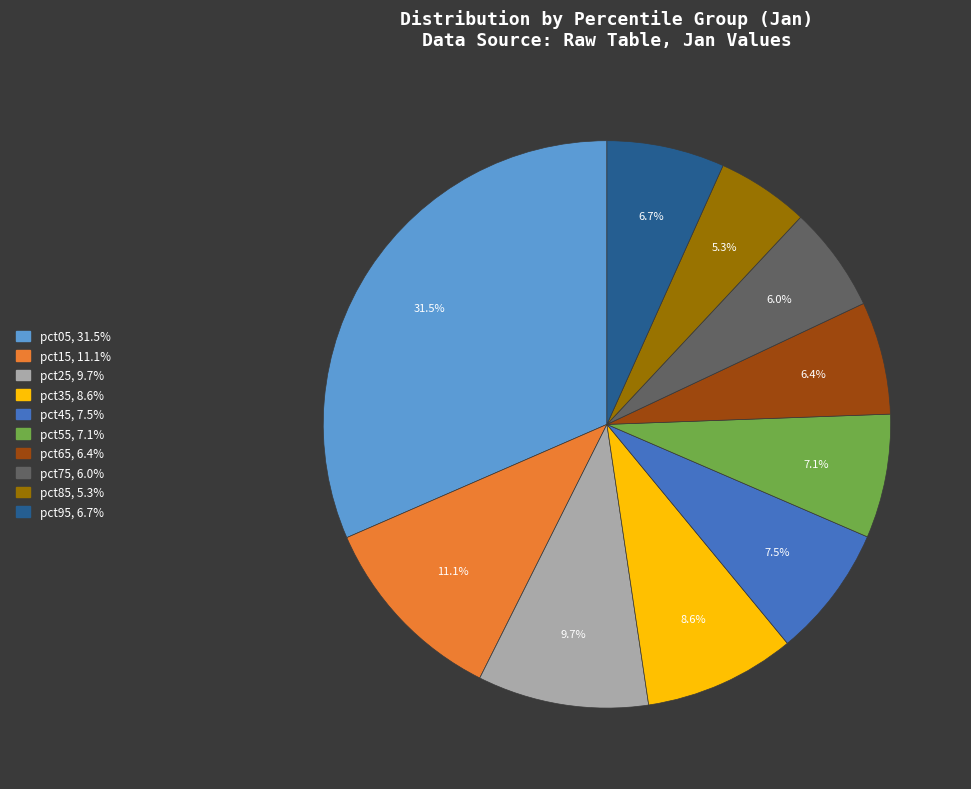

Which category has the biggest portion of the pie?

pct05